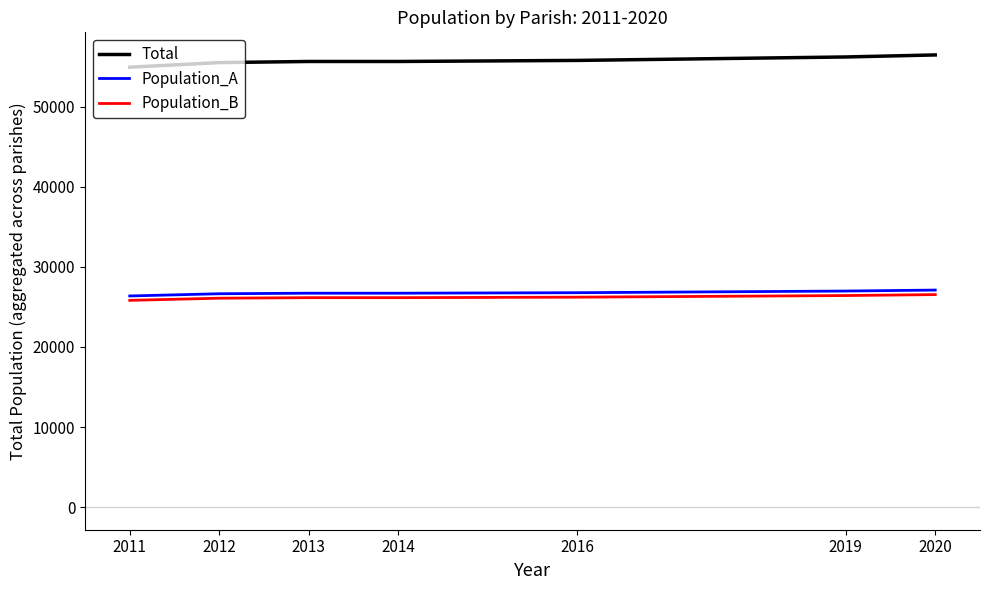

What is the difference between the highest and lowest values at 2019?

29798.7